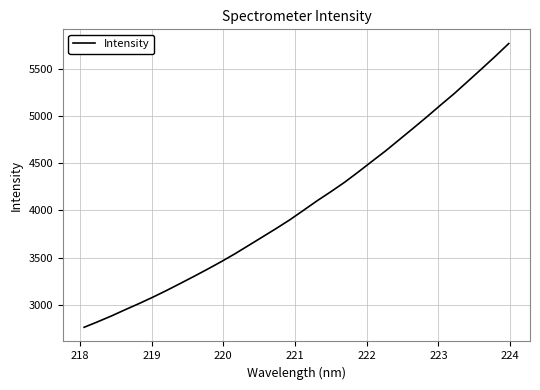

What is the difference between the maximum and minimum values?

3006.8